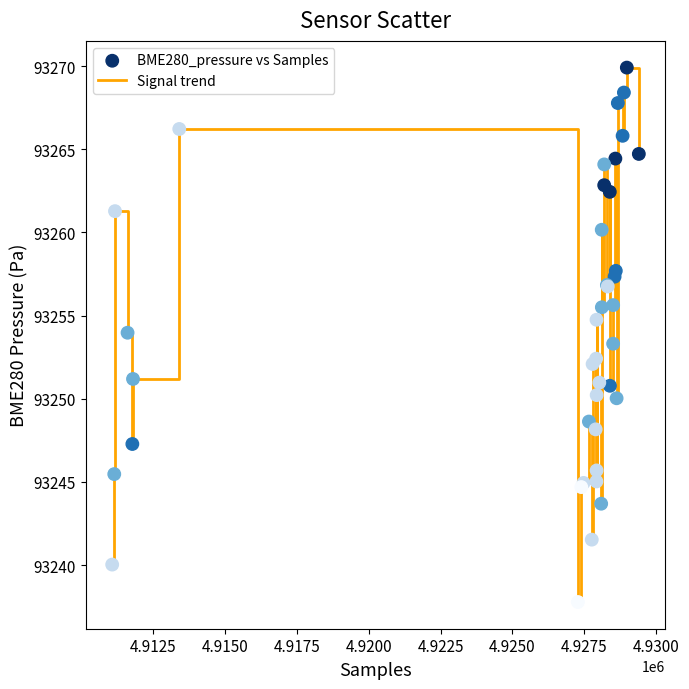

What is the difference between the maximum and minimum values?

32.1